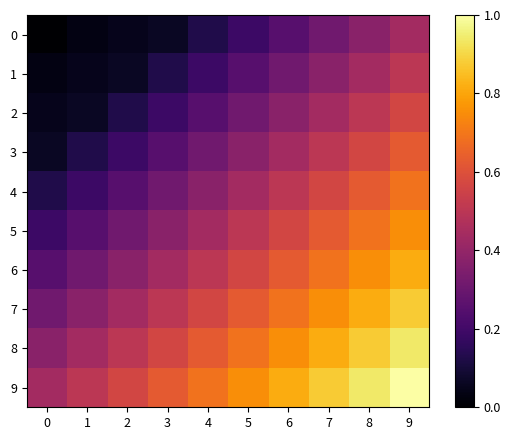

Reading left to right, what are all the values shown in this chart?

0: 0=0.0	1=0.0	2=0.1	3=0.1	4=0.1	5=0.2	6=0.2	7=0.3	8=0.4	9=0.4
1: 0=0.0	1=0.1	2=0.1	3=0.1	4=0.2	5=0.2	6=0.3	7=0.4	8=0.4	9=0.5
2: 0=0.1	1=0.1	2=0.1	3=0.2	4=0.2	5=0.3	6=0.4	7=0.4	8=0.5	9=0.6
3: 0=0.1	1=0.1	2=0.2	3=0.2	4=0.3	5=0.4	6=0.4	7=0.5	8=0.6	9=0.6
4: 0=0.1	1=0.2	2=0.2	3=0.3	4=0.4	5=0.4	6=0.5	7=0.6	8=0.6	9=0.7
5: 0=0.2	1=0.2	2=0.3	3=0.4	4=0.4	5=0.5	6=0.6	7=0.6	8=0.7	9=0.8
6: 0=0.2	1=0.3	2=0.4	3=0.4	4=0.5	5=0.6	6=0.6	7=0.7	8=0.8	9=0.8
7: 0=0.3	1=0.4	2=0.4	3=0.5	4=0.6	5=0.6	6=0.7	7=0.8	8=0.8	9=0.9
8: 0=0.4	1=0.4	2=0.5	3=0.6	4=0.6	5=0.7	6=0.8	7=0.8	8=0.9	9=0.9
9: 0=0.4	1=0.5	2=0.6	3=0.6	4=0.7	5=0.8	6=0.8	7=0.9	8=0.9	9=1.0